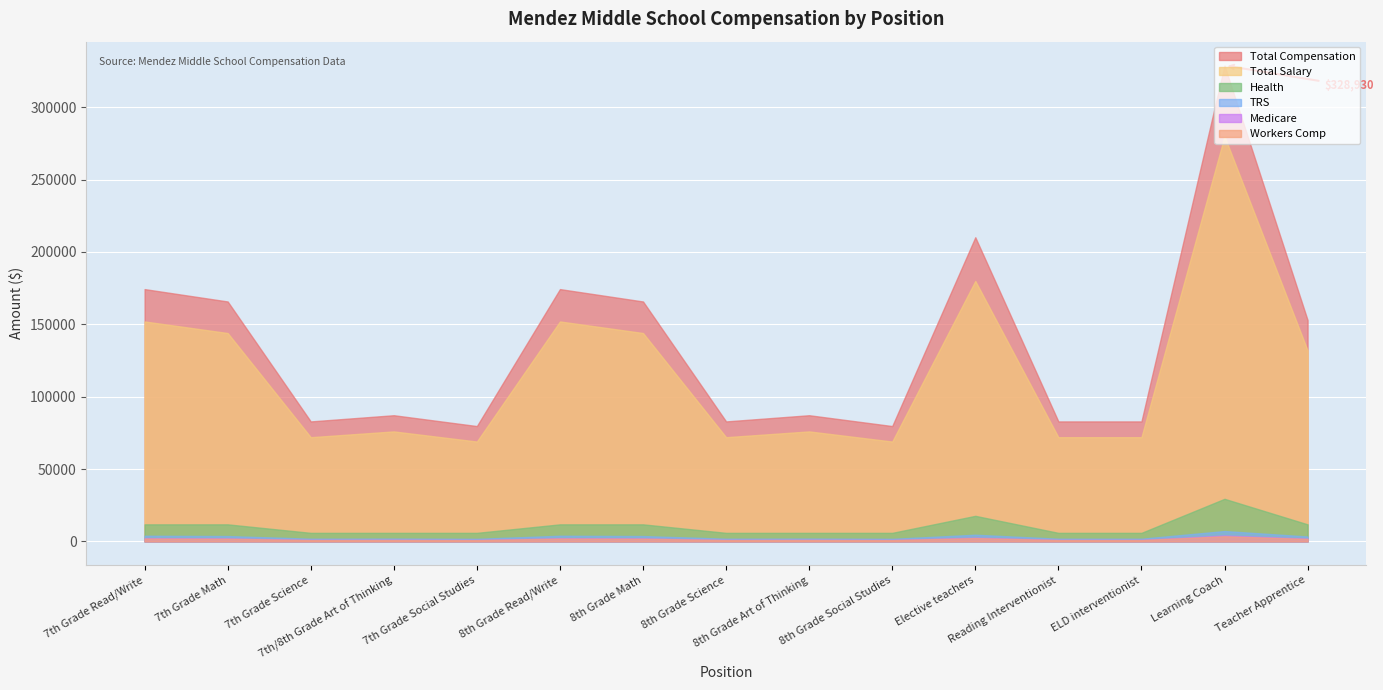

The Medicare series shows 2204.0 at 8th Grade Read/Write. True or false?

True